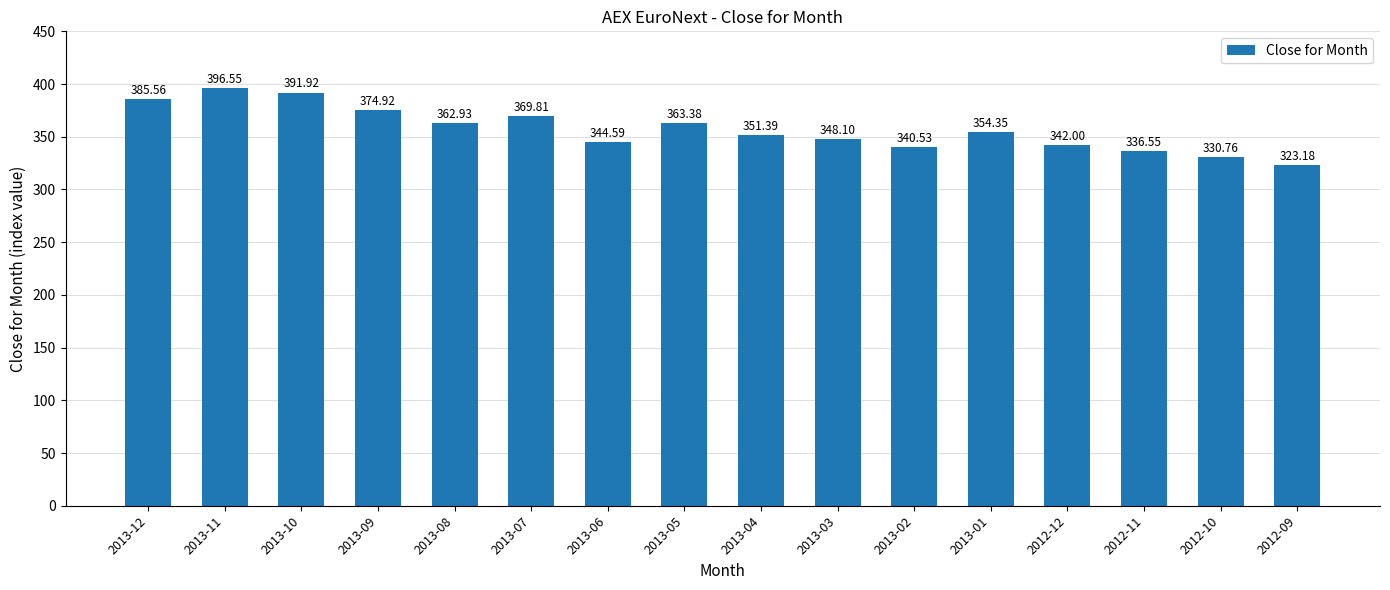

Which category has the lowest value across all series?

2012-09